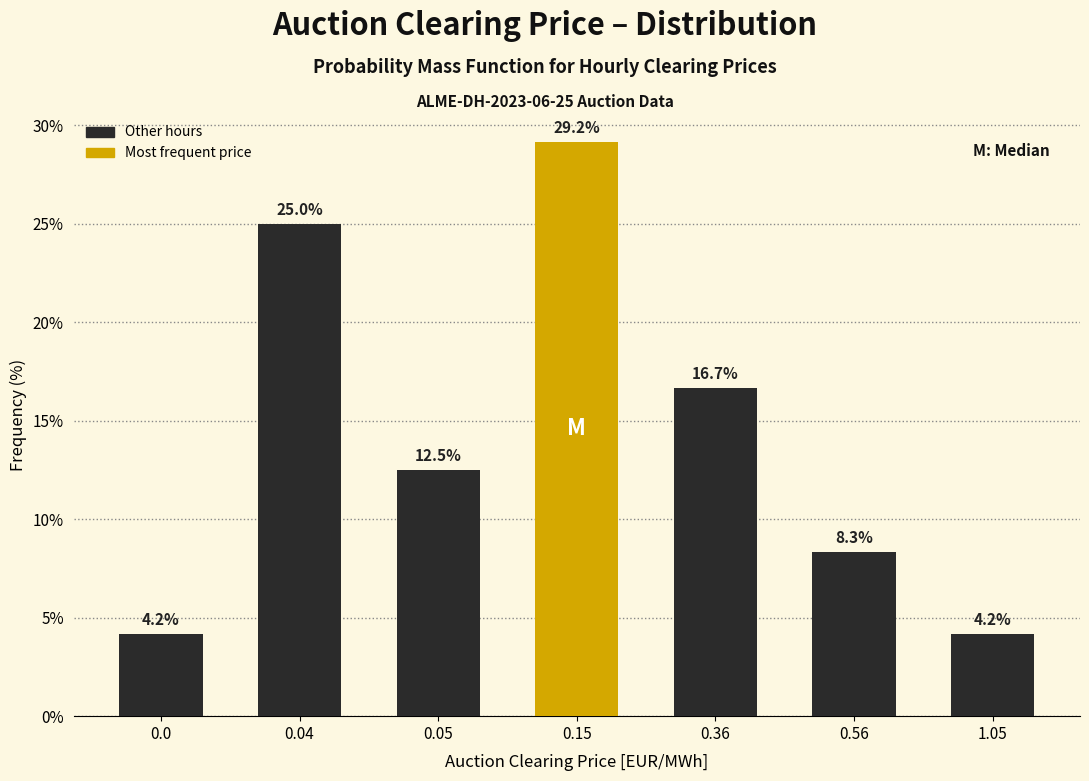

Reading left to right, transcribe all the data shown in this chart.

0.0=4.2	0.04=25.0	0.05=12.5	0.15=29.2	0.36=16.7	0.56=8.3	1.05=4.2